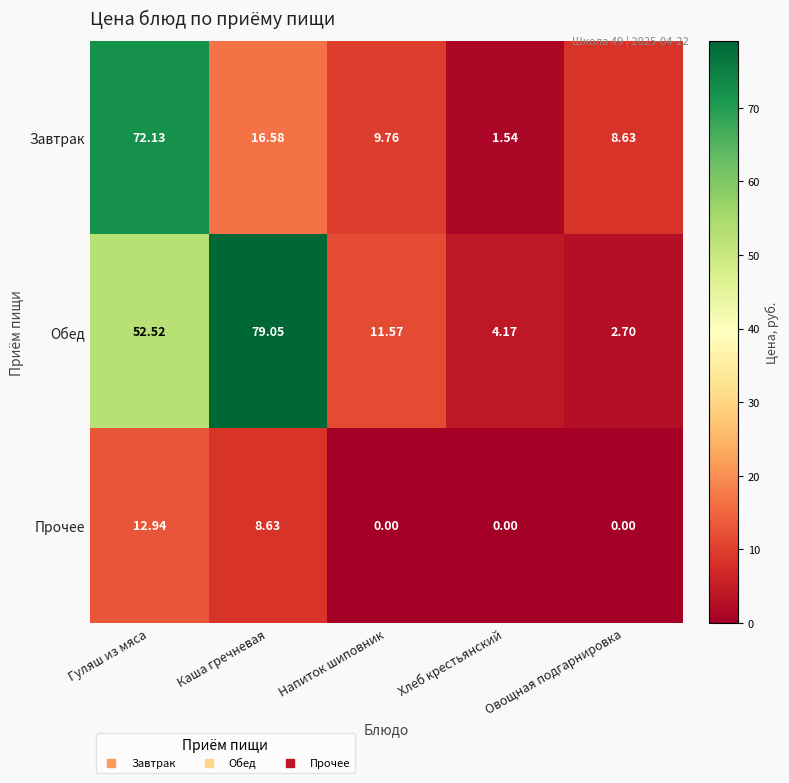

Where is Завтрак nearest to the value 36?

Каша гречневая